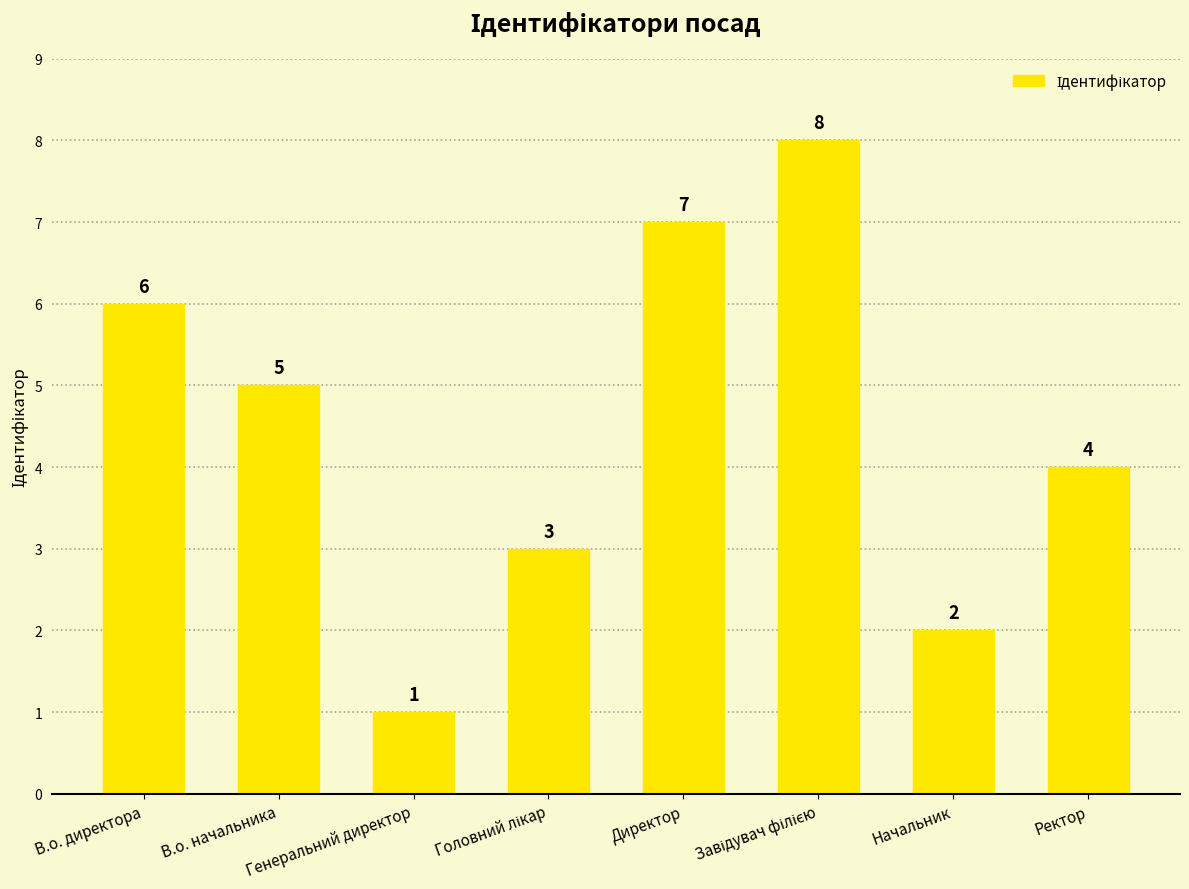

The chart shows a value of 11 at В.о. директора. True or false?

False